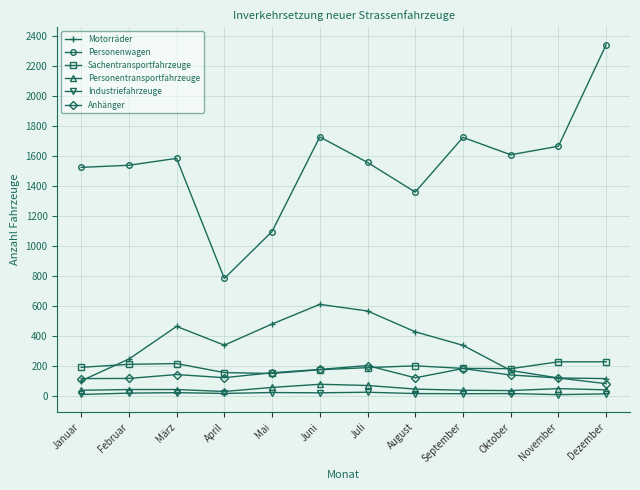

Which series has the largest range (max minus min)?

Personenwagen